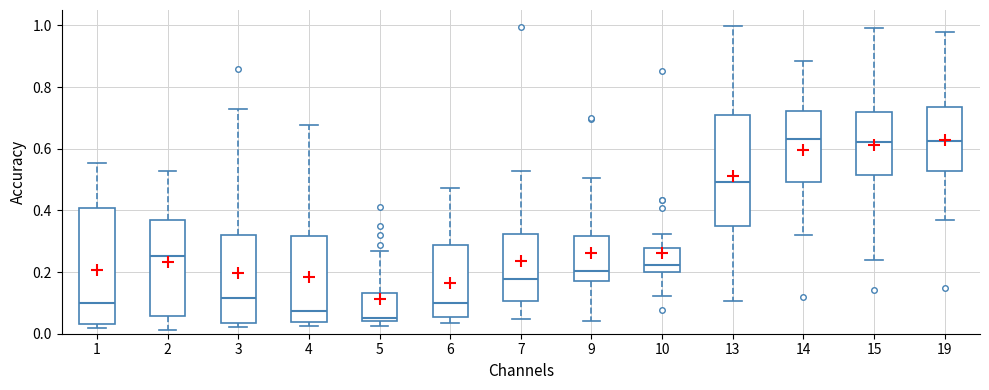

Reading left to right, transcribe this box plot: for each box, give where its median line is, the range the box spans, and where its two whiskers end, as read against the y-axis. The values are not printed on the chart, so give them approximately, as read against the axis.

1: median 0.10, box 0.04 to 0.40, whiskers 0.02 to 0.56
2: median 0.26, box 0.06 to 0.36, whiskers 0.02 to 0.52
3: median 0.12, box 0.04 to 0.32, whiskers 0.02 to 0.72
4: median 0.08, box 0.04 to 0.32, whiskers 0.02 to 0.68
5: median 0.06, box 0.04 to 0.14, whiskers 0.02 to 0.26
6: median 0.10, box 0.06 to 0.28, whiskers 0.04 to 0.48
7: median 0.18, box 0.10 to 0.32, whiskers 0.04 to 0.52
9: median 0.20, box 0.18 to 0.32, whiskers 0.04 to 0.50
10: median 0.22, box 0.20 to 0.28, whiskers 0.12 to 0.32
13: median 0.50, box 0.36 to 0.70, whiskers 0.10 to 1.00
14: median 0.64, box 0.50 to 0.72, whiskers 0.32 to 0.88
15: median 0.62, box 0.52 to 0.72, whiskers 0.24 to 1.00
19: median 0.62, box 0.52 to 0.74, whiskers 0.36 to 0.98